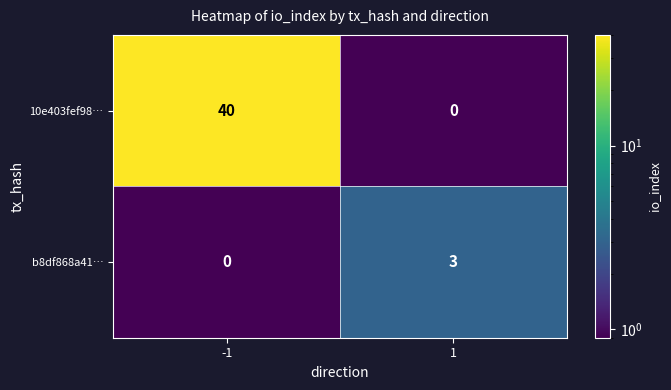

What is the spread (max minus min) of values at 1?

3